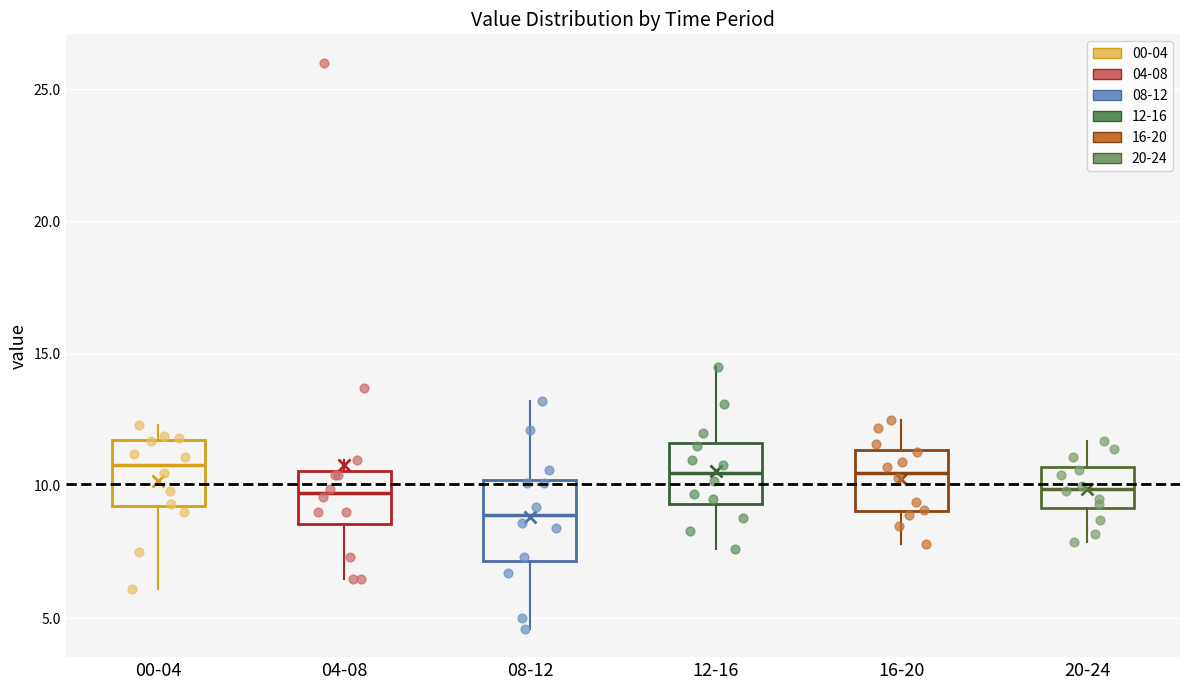

Comparing the boxes themselves (not the whiskers), which one is the tallest?

08-12